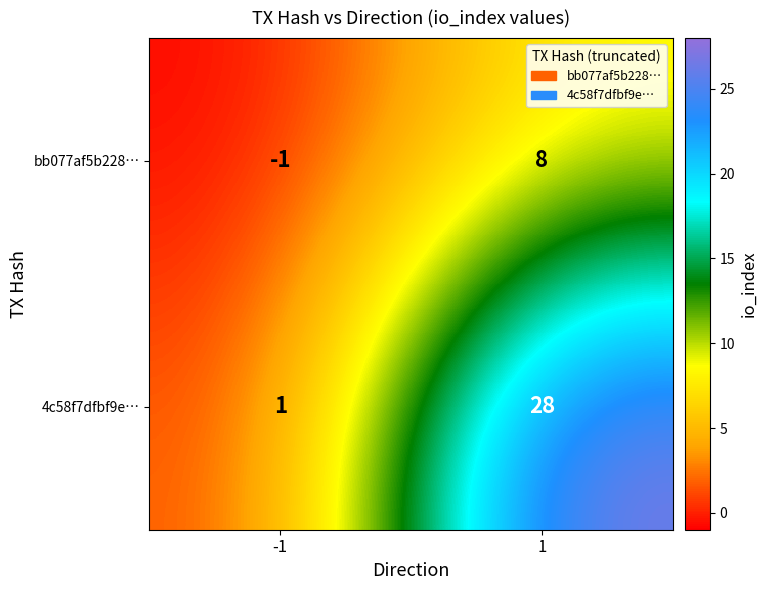

What is the spread (max minus min) of values at 1?

20